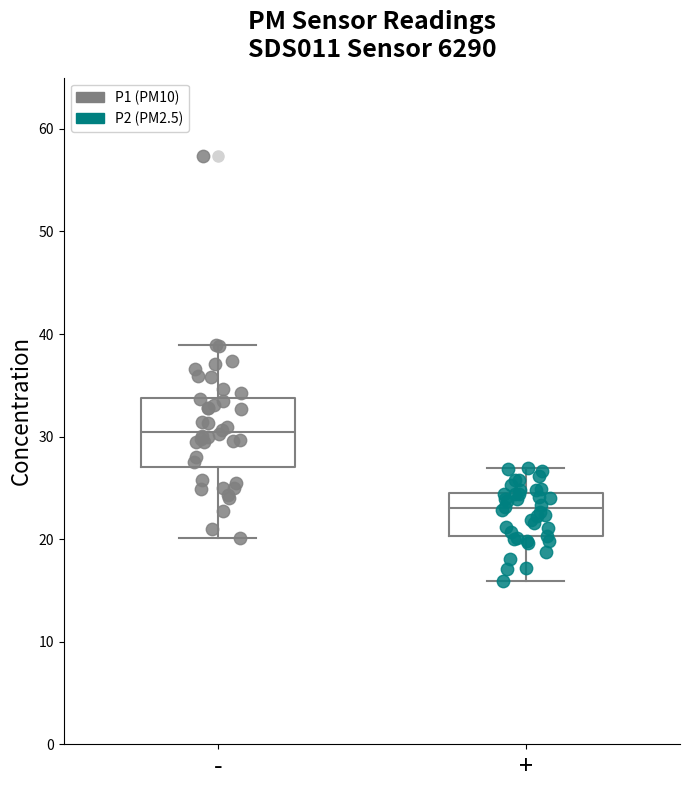

Comparing the boxes themselves (not the whiskers), which one is the tallest?

-